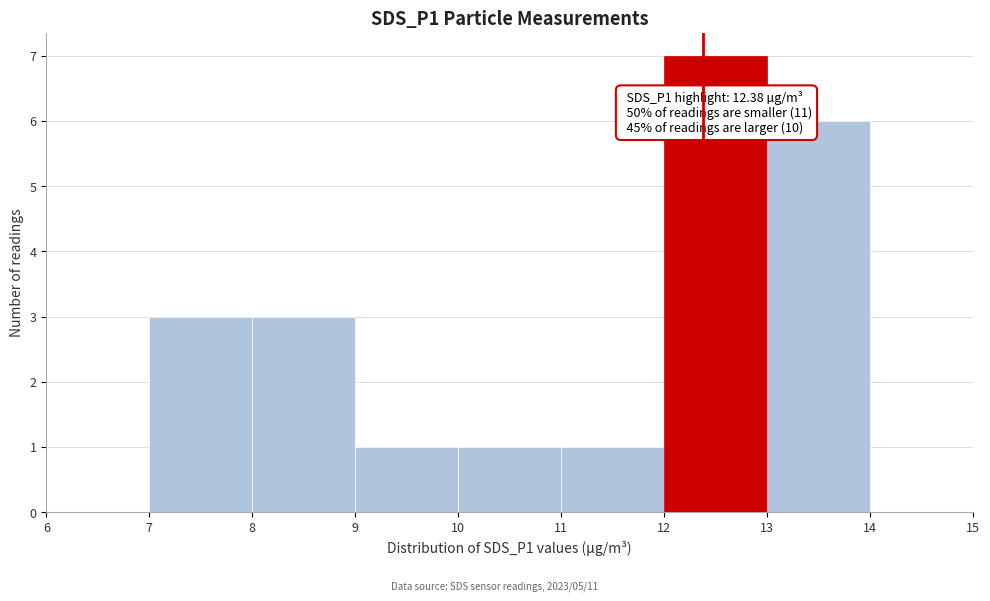

Over which range of the x-axis is the bar tallest?

12 to 13